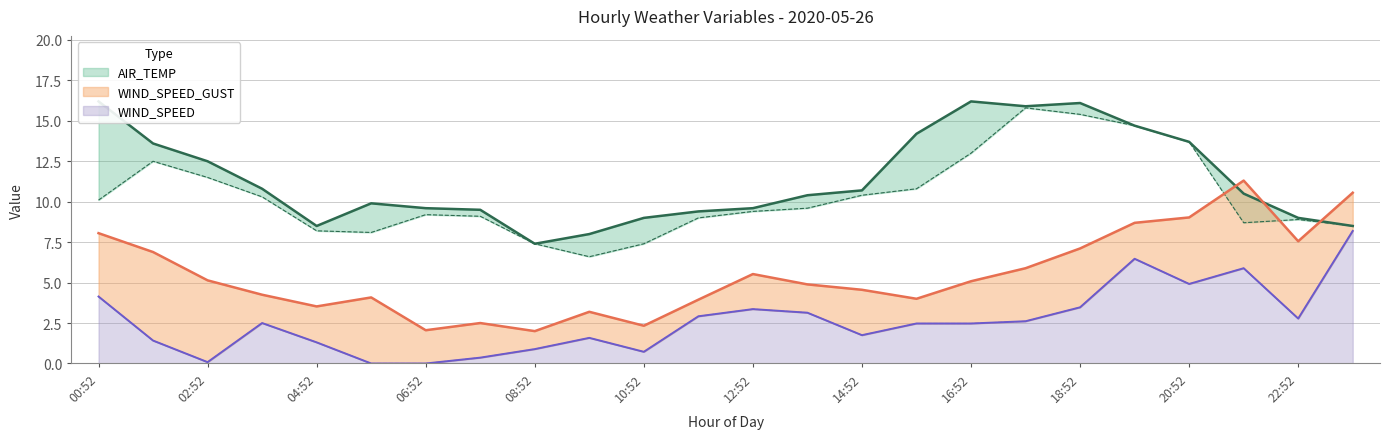

Which series has the widest spread of values?

WIND_SPEED_GUST